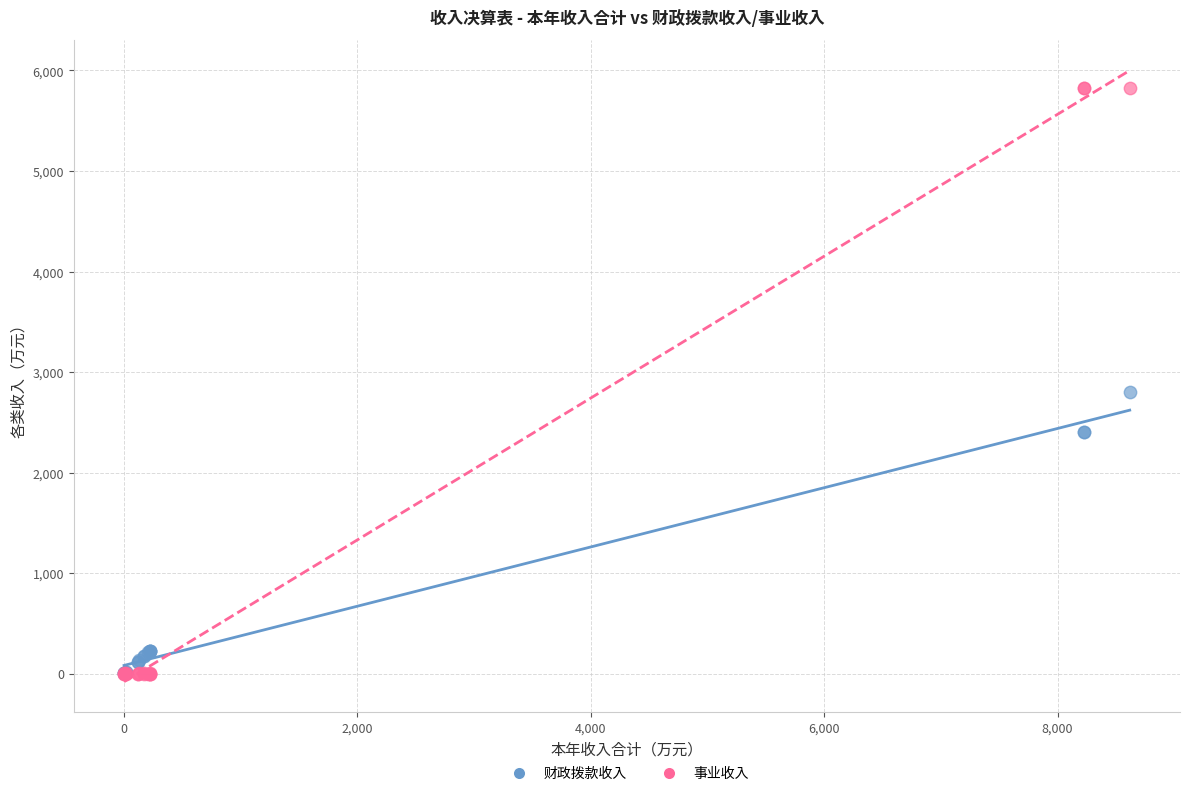

What are all the series names shown in the legend?

财政拨款收入, 事业收入